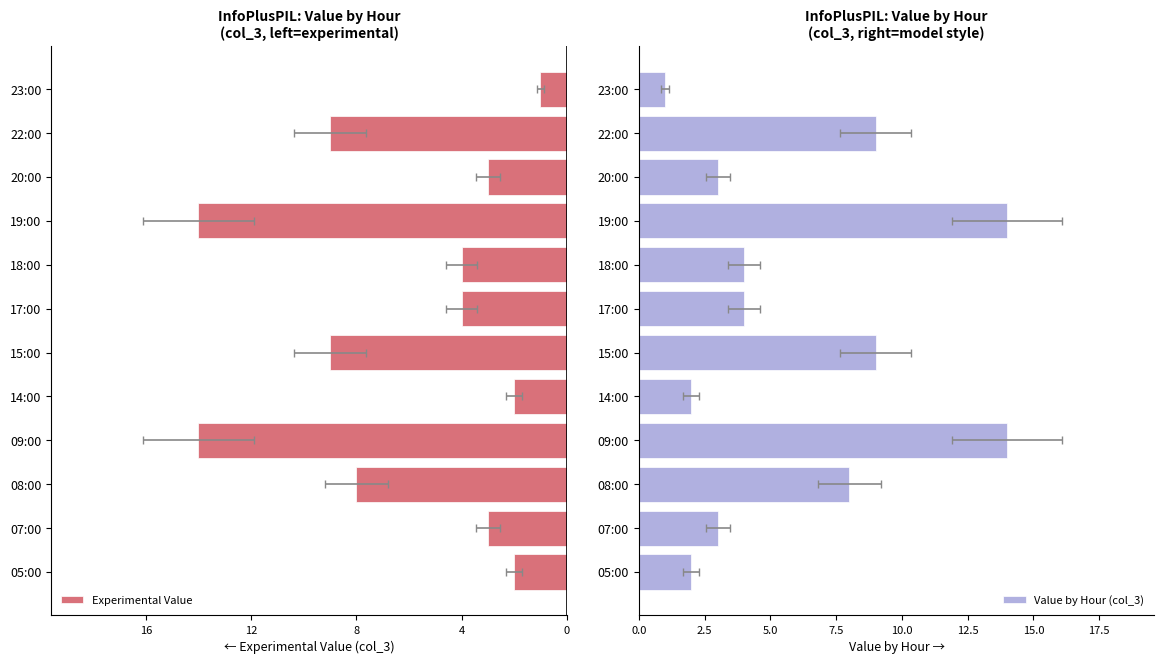

Are the bars horizontal?

Yes